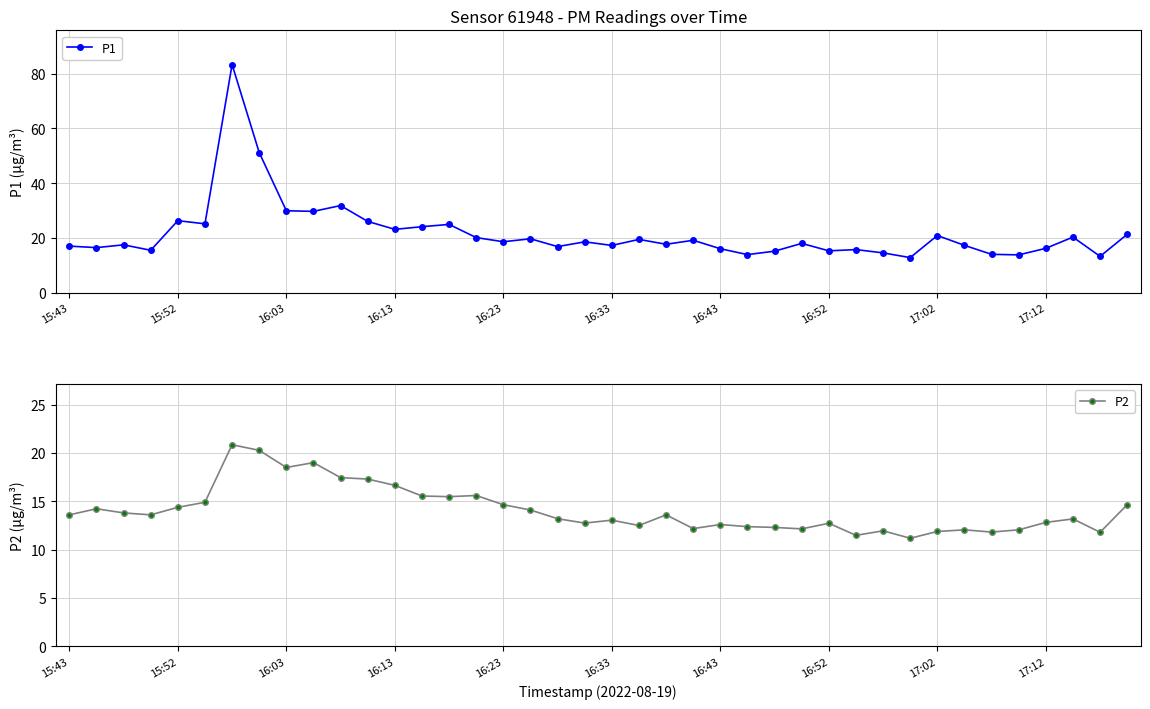

What is the minimum value for P1?

12.8